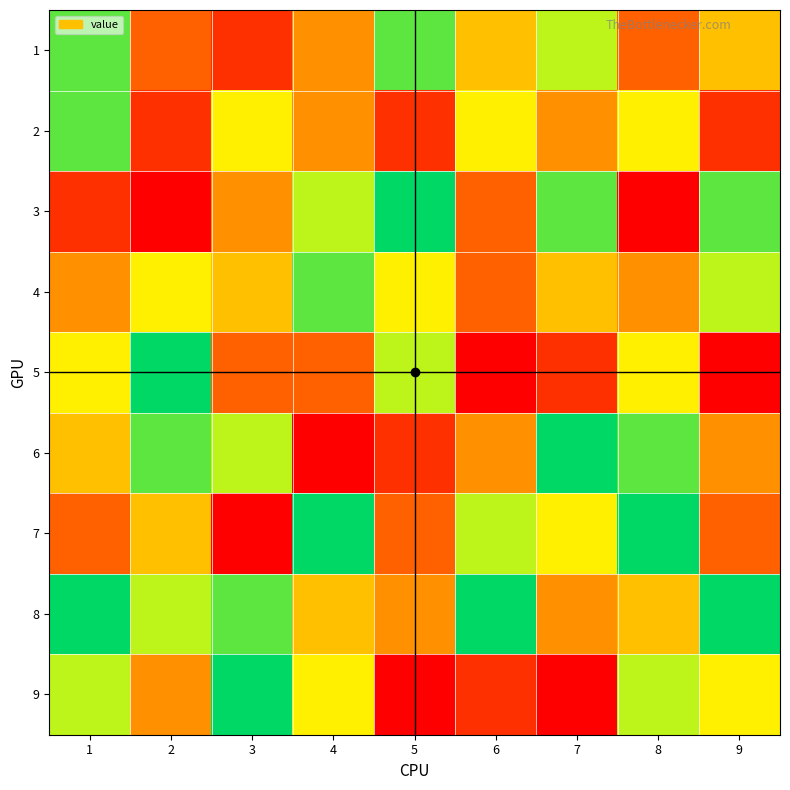

Reading left to right, extract all data points from this chart.

1: 1=8	2=3	3=2	4=4	5=8	6=5	7=7	8=3	9=5
2: 1=8	2=2	3=6	4=4	5=2	6=6	7=4	8=6	9=2
3: 1=2	2=1	3=4	4=7	5=9	6=3	7=8	8=1	9=8
4: 1=4	2=6	3=5	4=8	5=6	6=3	7=5	8=4	9=7
5: 1=6	2=9	3=3	4=3	5=7	6=1	7=2	8=6	9=1
6: 1=5	2=8	3=7	4=1	5=2	6=4	7=9	8=8	9=4
7: 1=3	2=5	3=1	4=9	5=3	6=7	7=6	8=9	9=3
8: 1=9	2=7	3=8	4=5	5=4	6=9	7=4	8=5	9=9
9: 1=7	2=4	3=9	4=6	5=1	6=2	7=1	8=7	9=6